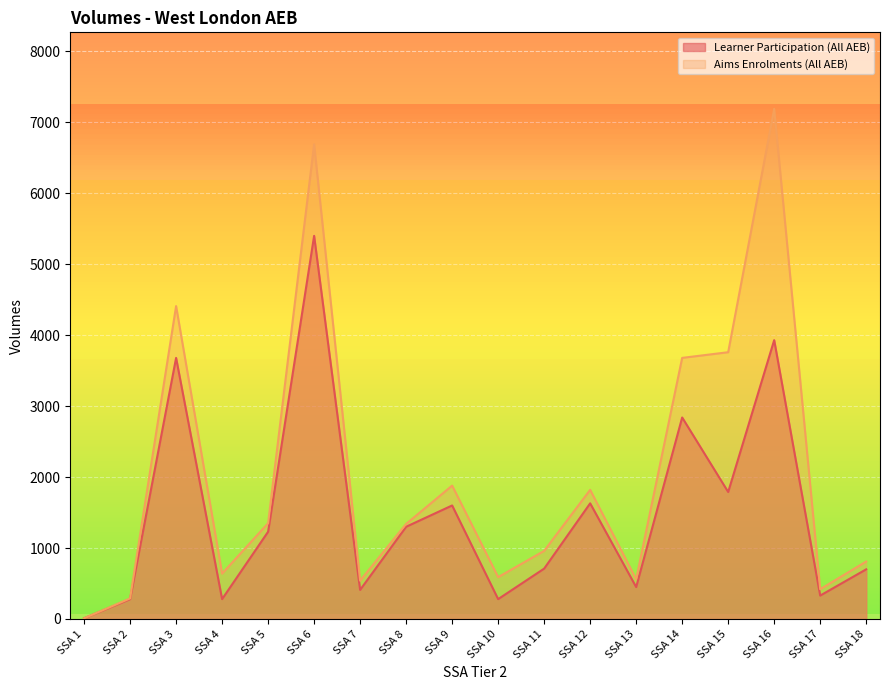

Which label corresponds to the largest value in the chart?

SSA 16